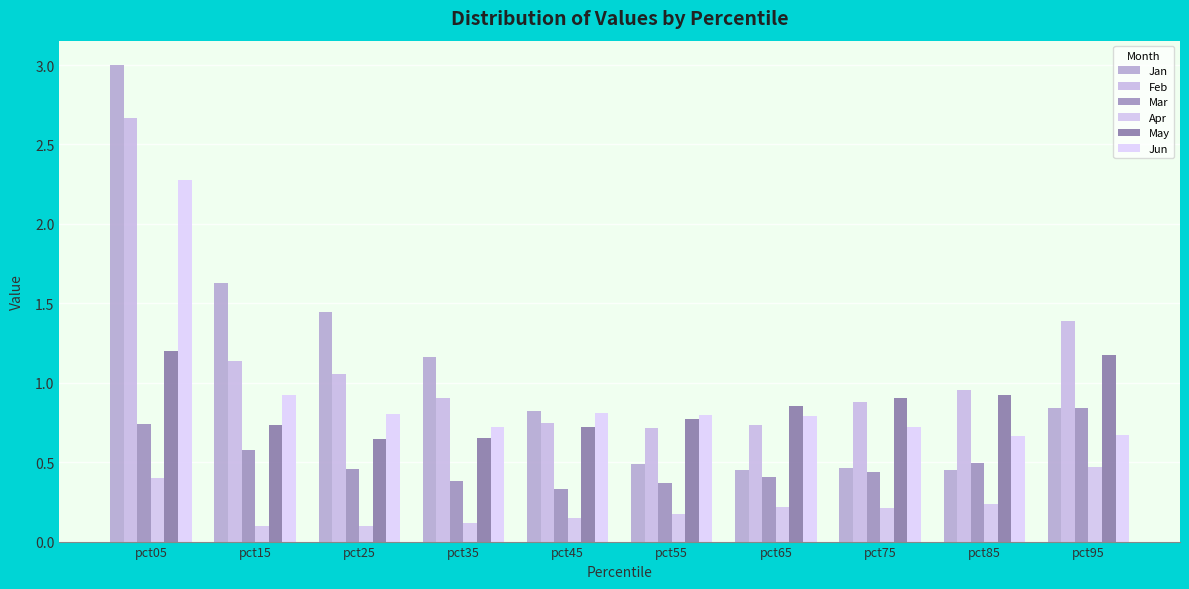

The value of Apr at pct85 is 0.2. True or false?

True